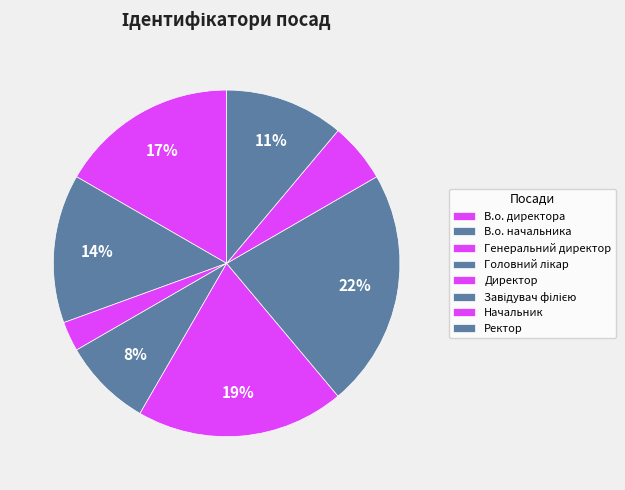

How many slices are in this pie chart?

8